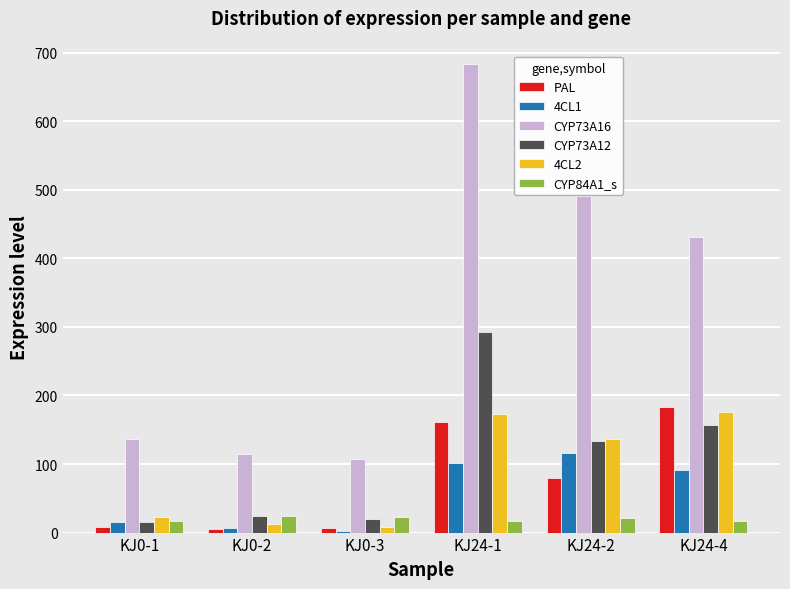

What is the label of the 5th bar from the left?

KJ24-2